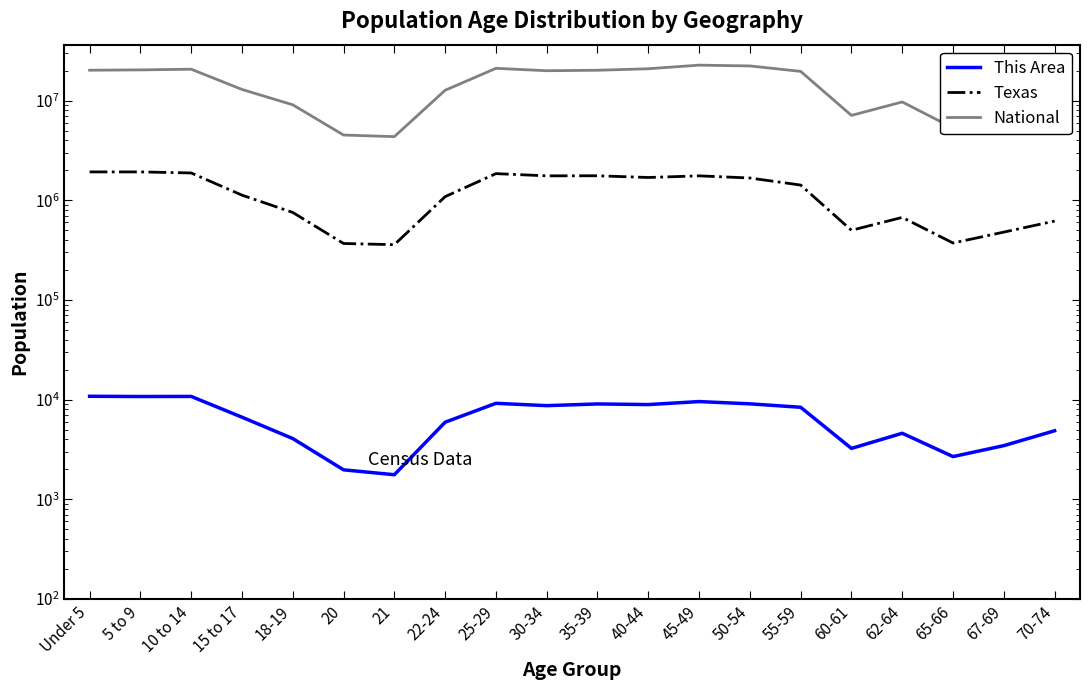

In National, how many points are higher than both neighbors (excluding endpoints)?

4